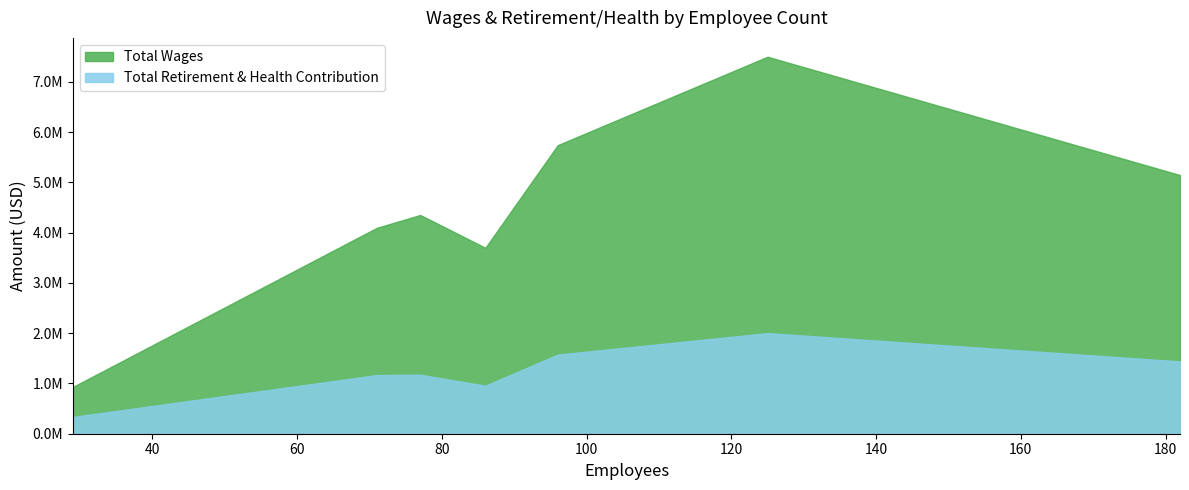

True or false: Total Wages and Total Retirement & Health Contribution intersect in this chart.

False